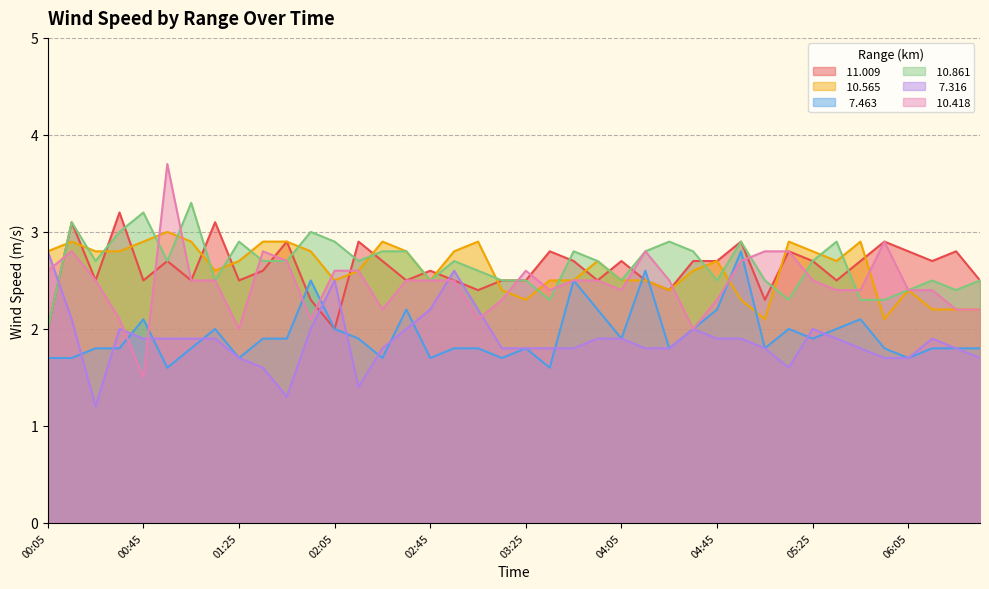

Between which two adjacent categories do  10.418 and  10.565 first intersect?

00:45 and 00:55